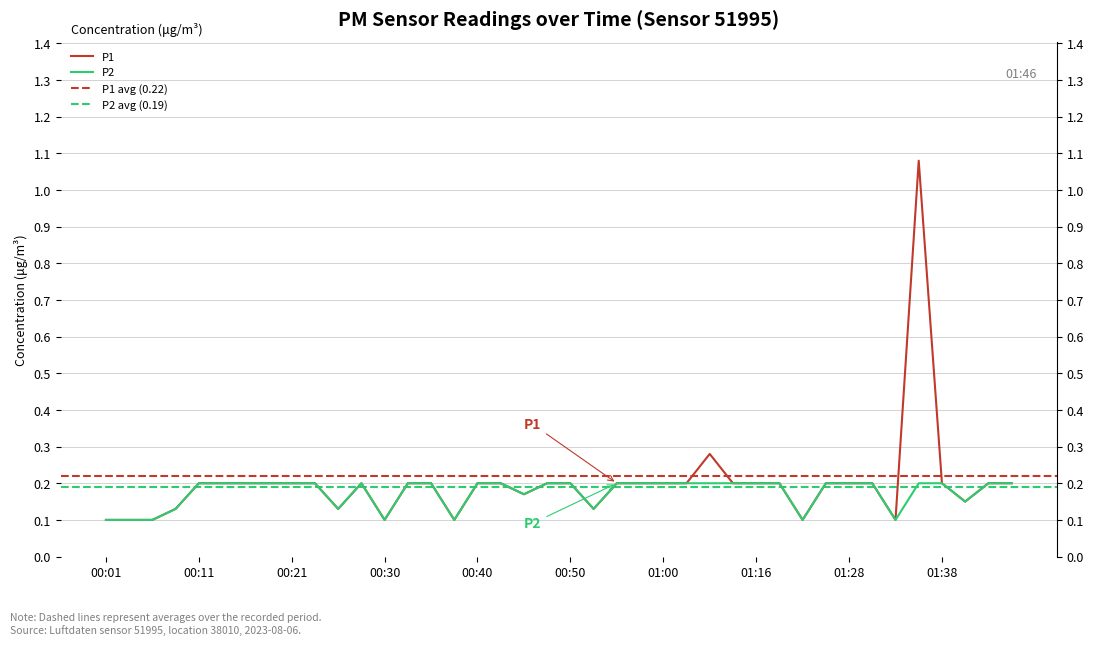

Which category has the highest value in the P1 series?

01:36